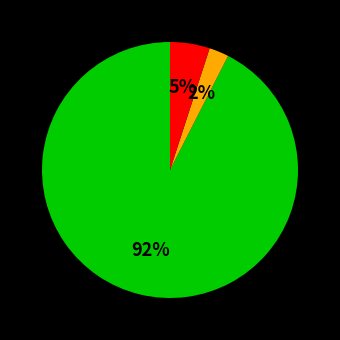

Is there a majority slice in this chart?

Yes